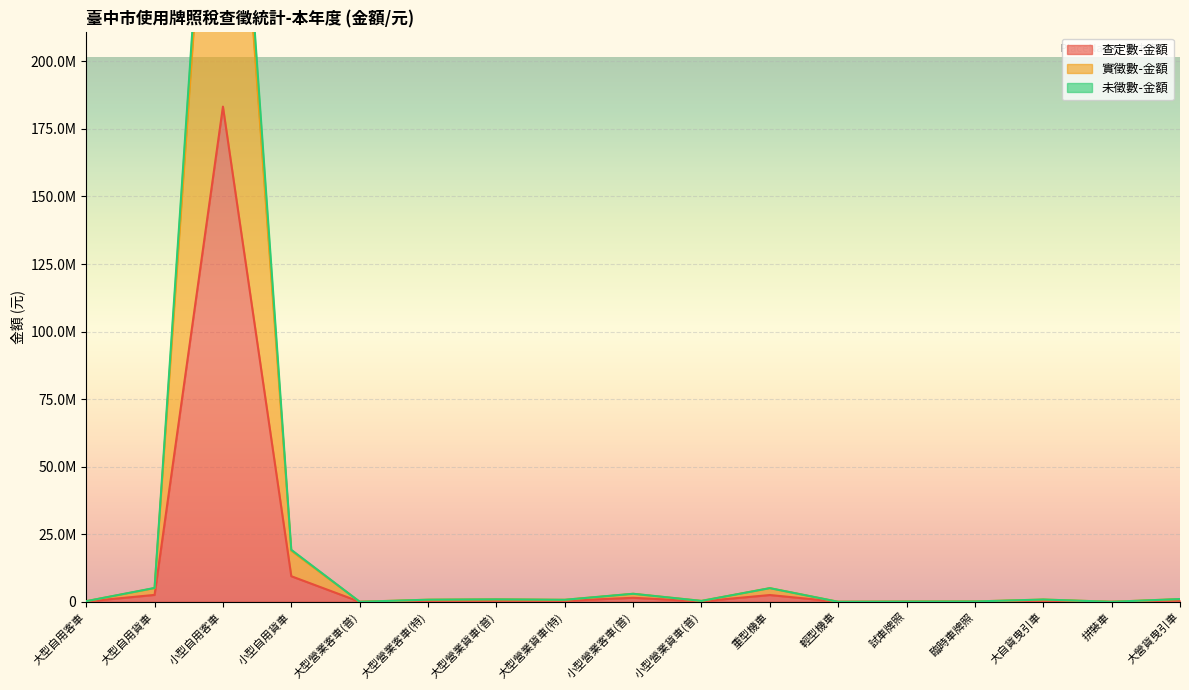

How many values in 未徵數-金額 are above zero?

15